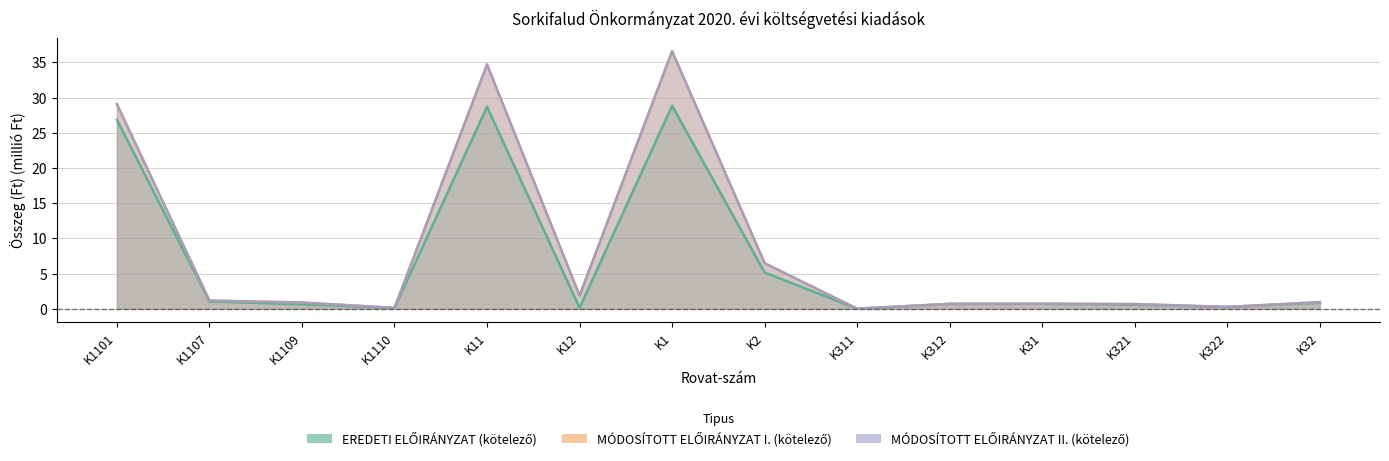

What is the difference between the maximum and minimum values in the EREDETI ELŐIRÁNYZAT (kötelező) series?

28.8